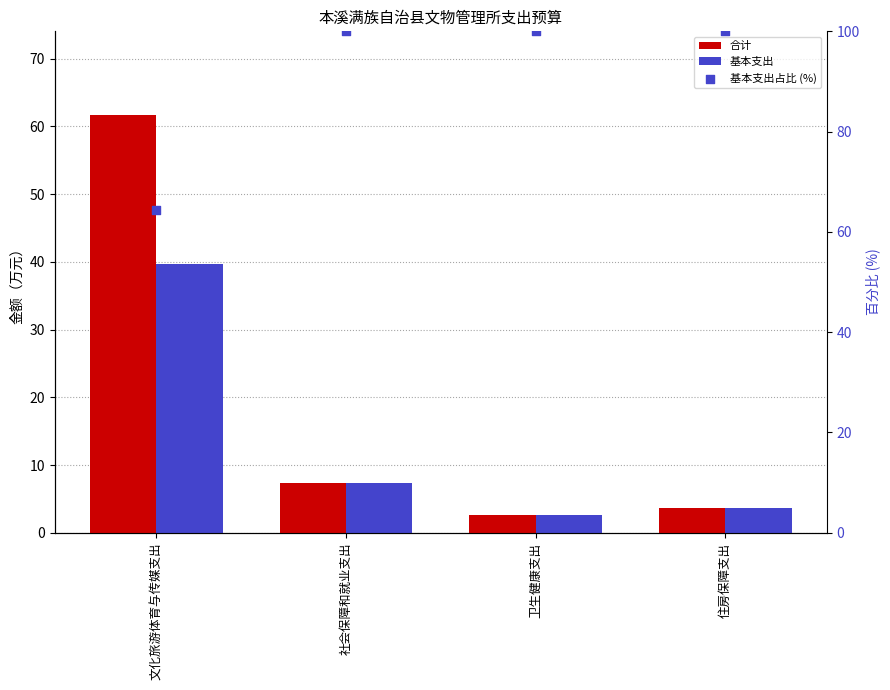

Which series has the largest Y range (max minus min)?

合计